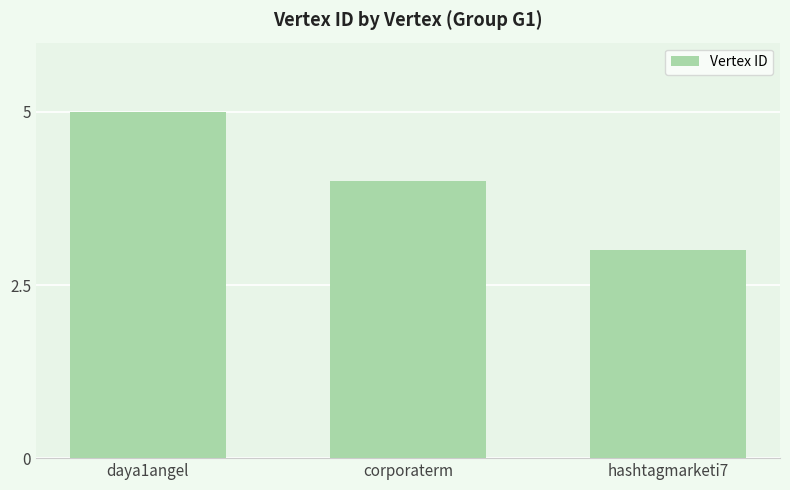

What is the difference between the maximum and minimum values?

2